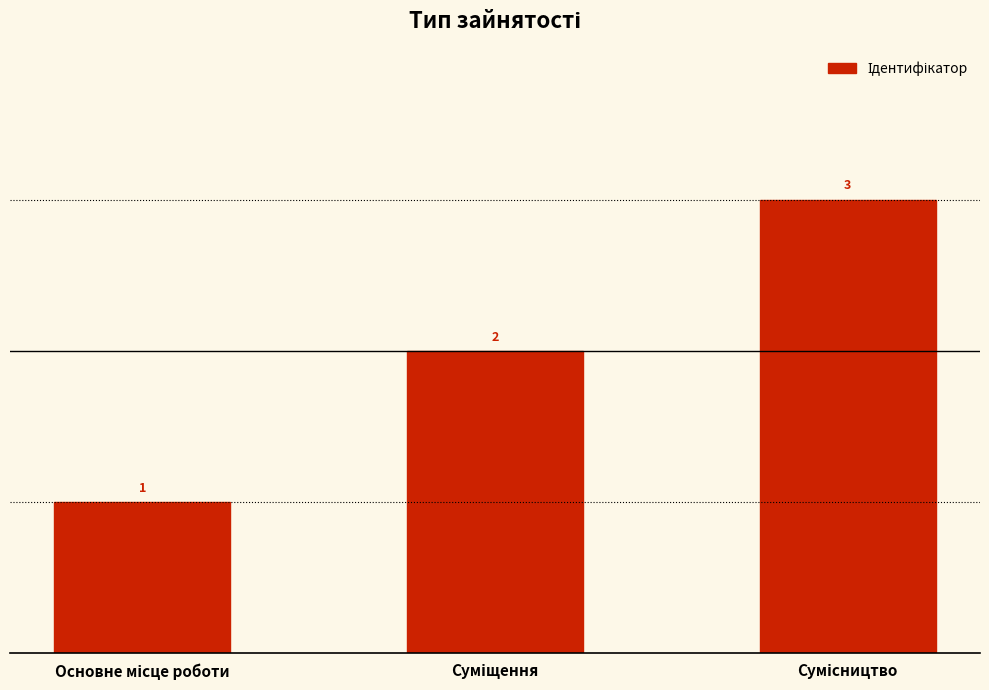

Count the number of data series in this chart.

1